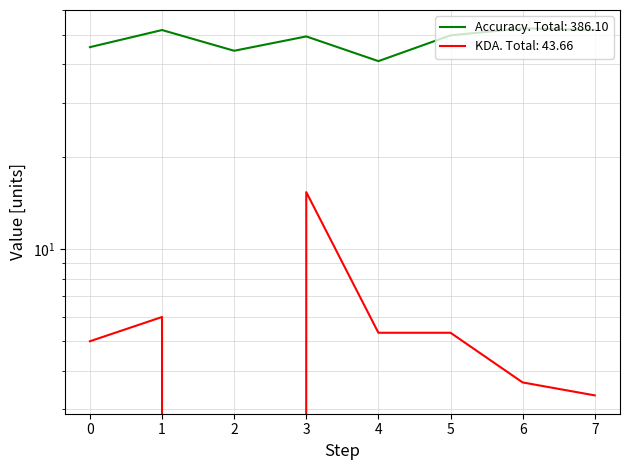

At 3, list the series in order from smallest to largest.

KDA, Accuracy